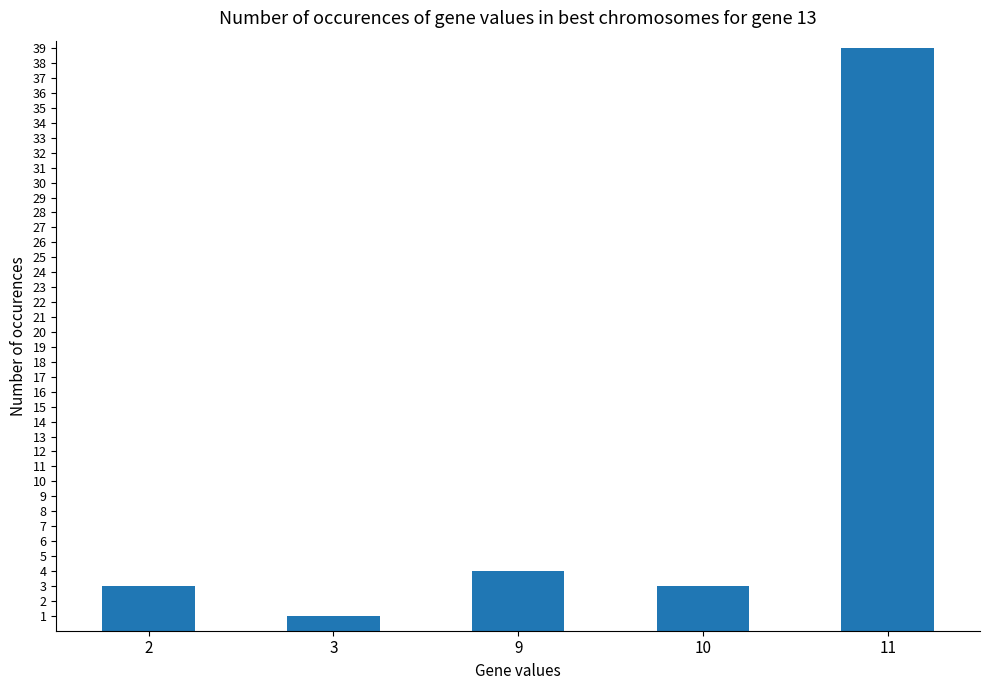

What is the greatest value displayed?

39